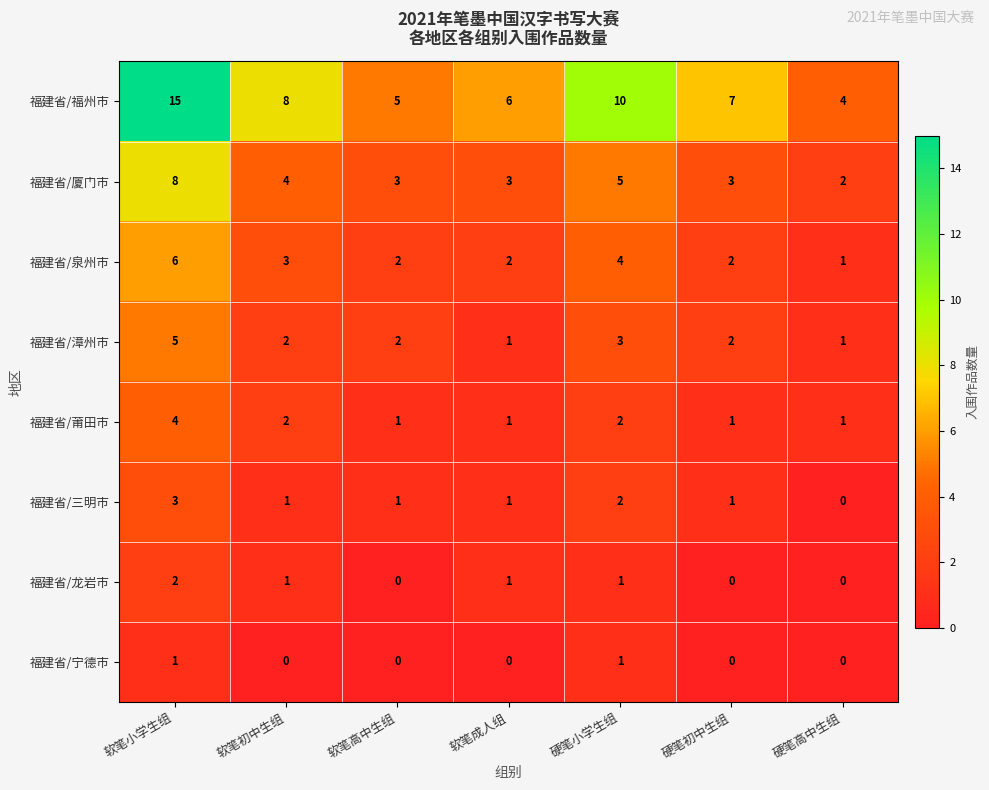

List the series in order of their peak value, lowest first.

福建省/宁德市, 福建省/龙岩市, 福建省/三明市, 福建省/莆田市, 福建省/漳州市, 福建省/泉州市, 福建省/厦门市, 福建省/福州市